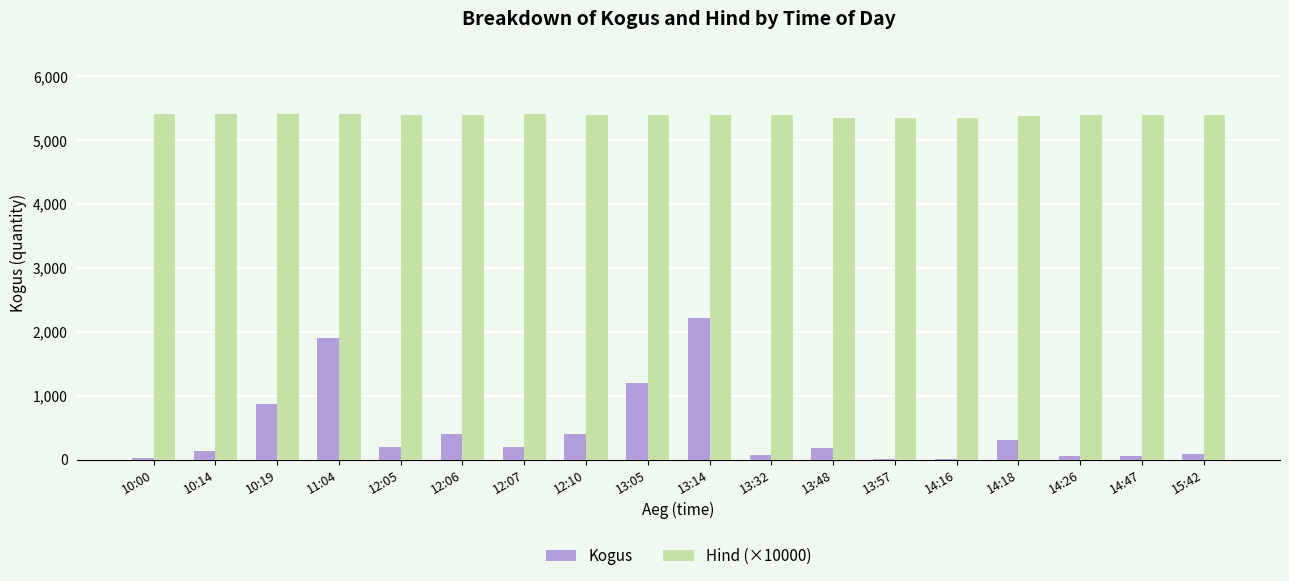

What is the maximum value shown in the chart?

5398.0